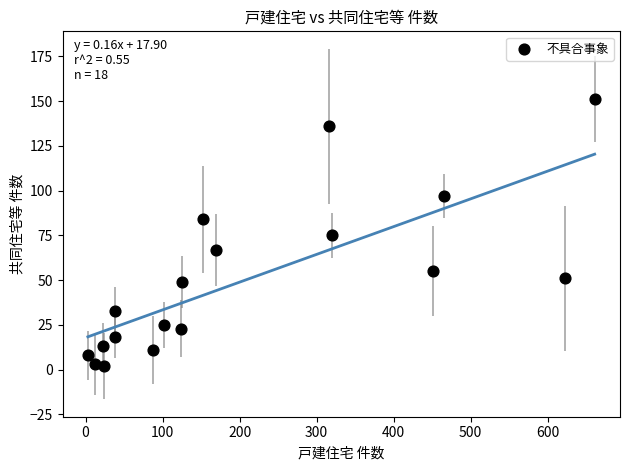

What is the range of Y values (max minus min)?

149